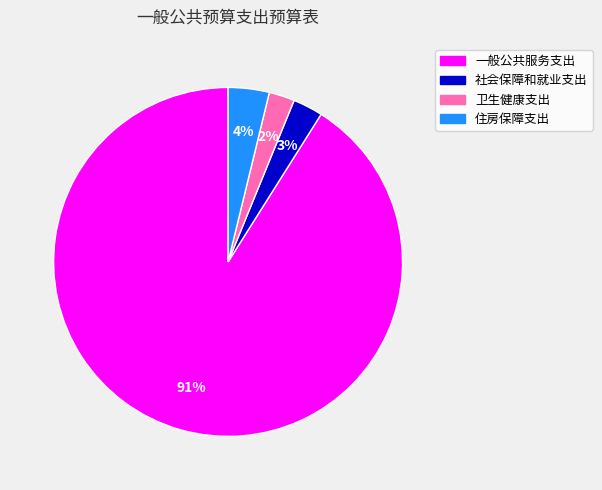

To the nearest percent, what is the combined percentage of 住房保障支出 and 一般公共服务支出?

95%